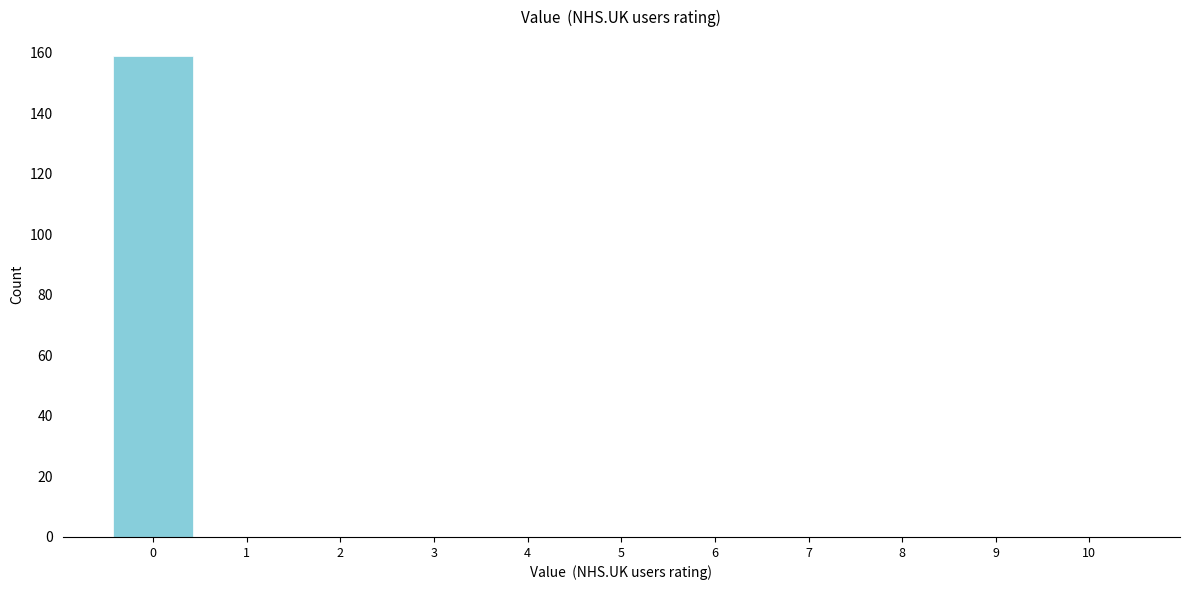

Reading left to right, transcribe this chart: for each bar, give the range it covers on the x-axis and its height. The values are not printed on the chart, so give them approximately, as read against the axis.

-0.5 to 0.5: 160
0.5 to 1.5: 0
1.5 to 2.5: 0
2.5 to 3.5: 0
3.5 to 4.5: 0
4.5 to 5.5: 0
5.5 to 6.5: 0
6.5 to 7.5: 0
7.5 to 8.5: 0
8.5 to 9.5: 0
9.5 to 10.5: 0